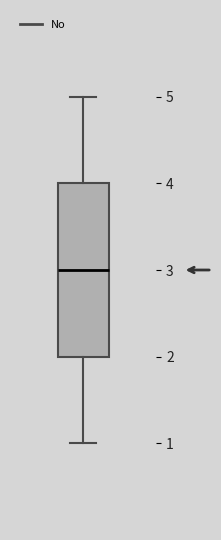

Read this box plot against the y-axis: the position of the median line, the range covered by the box, and the ends of both whiskers. The values are not printed on the chart, so give them approximately, as read against the axis.

median 3, box 2 to 4, whiskers 1 to 5